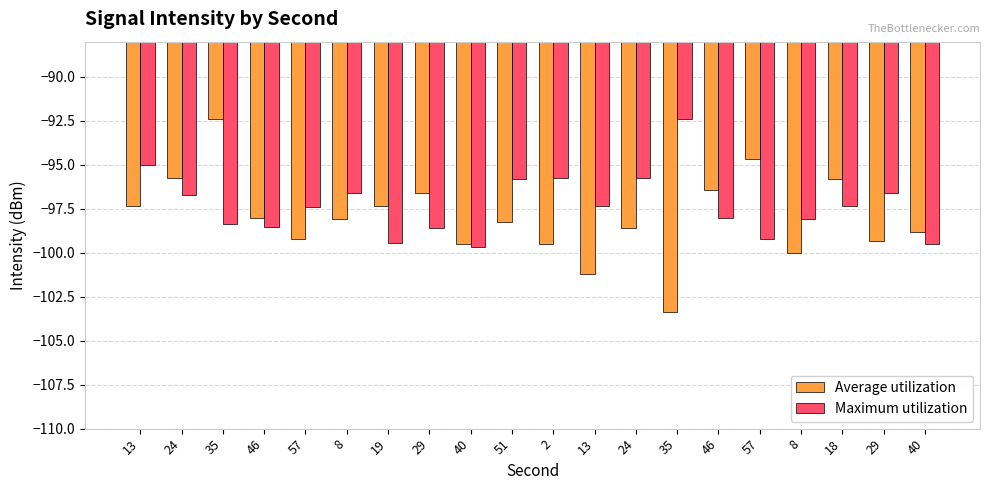

What is the label of the 8th bar from the left?

29